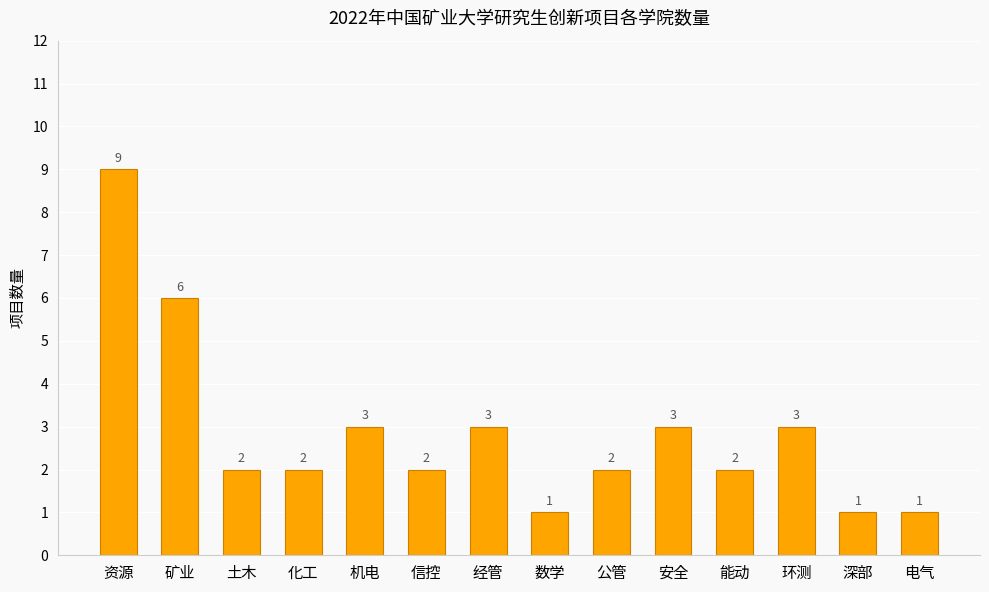

Count the number of data series in this chart.

1